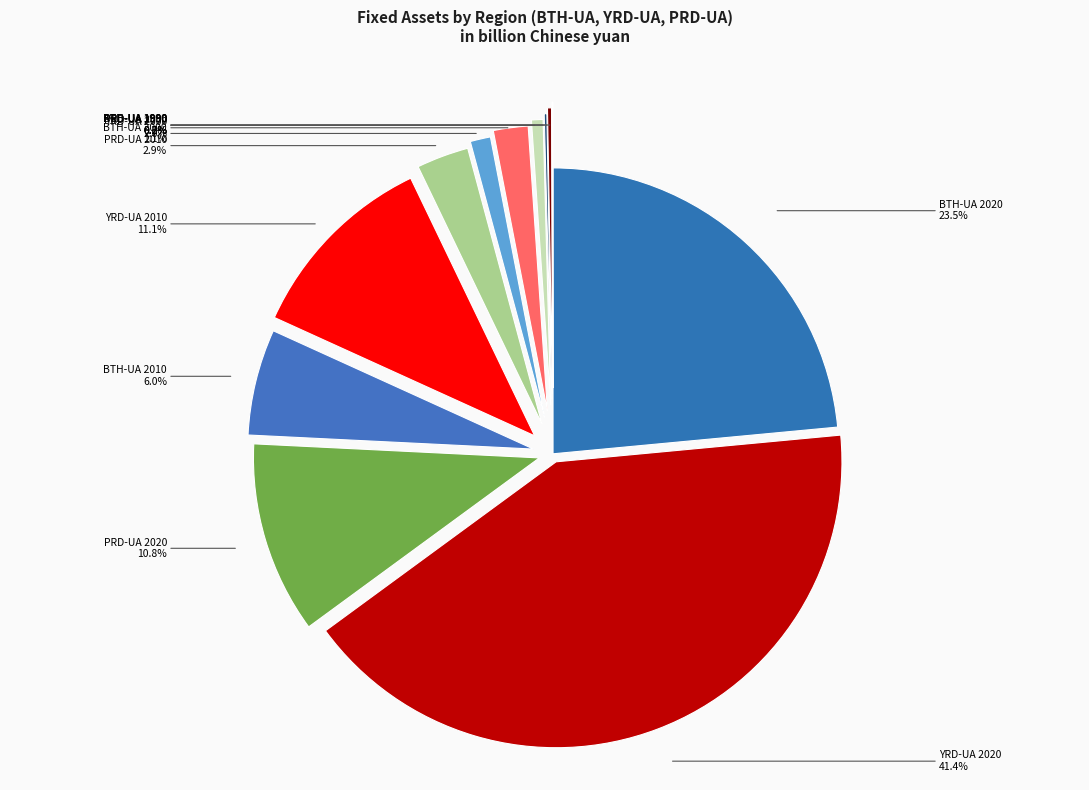

Is the sum of YRD-UA 2020 and PRD-UA 2010 greater than half?

No